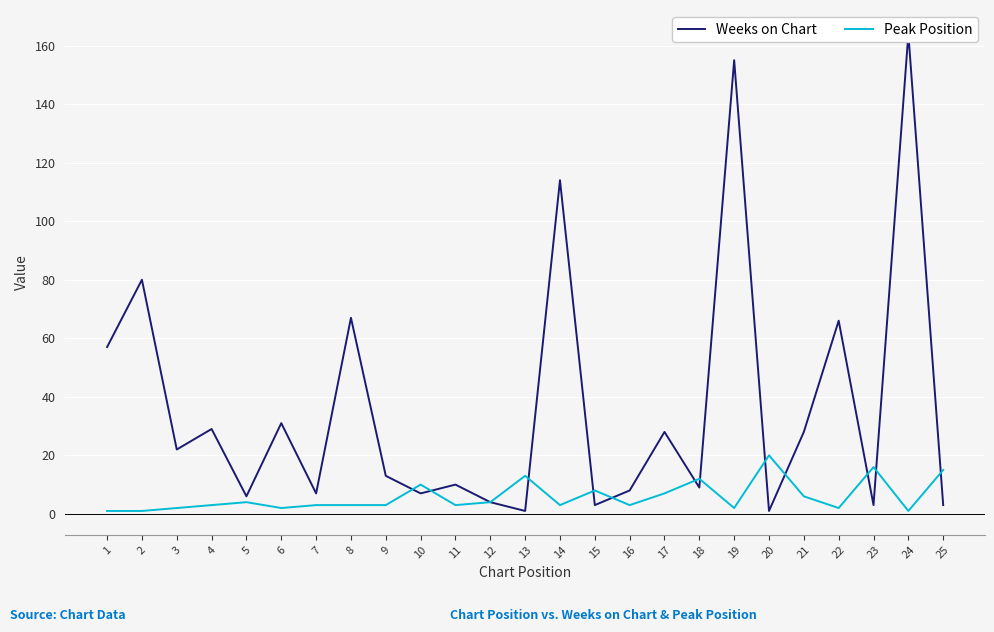

At which category does Weeks on Chart reach its first local valley?

3